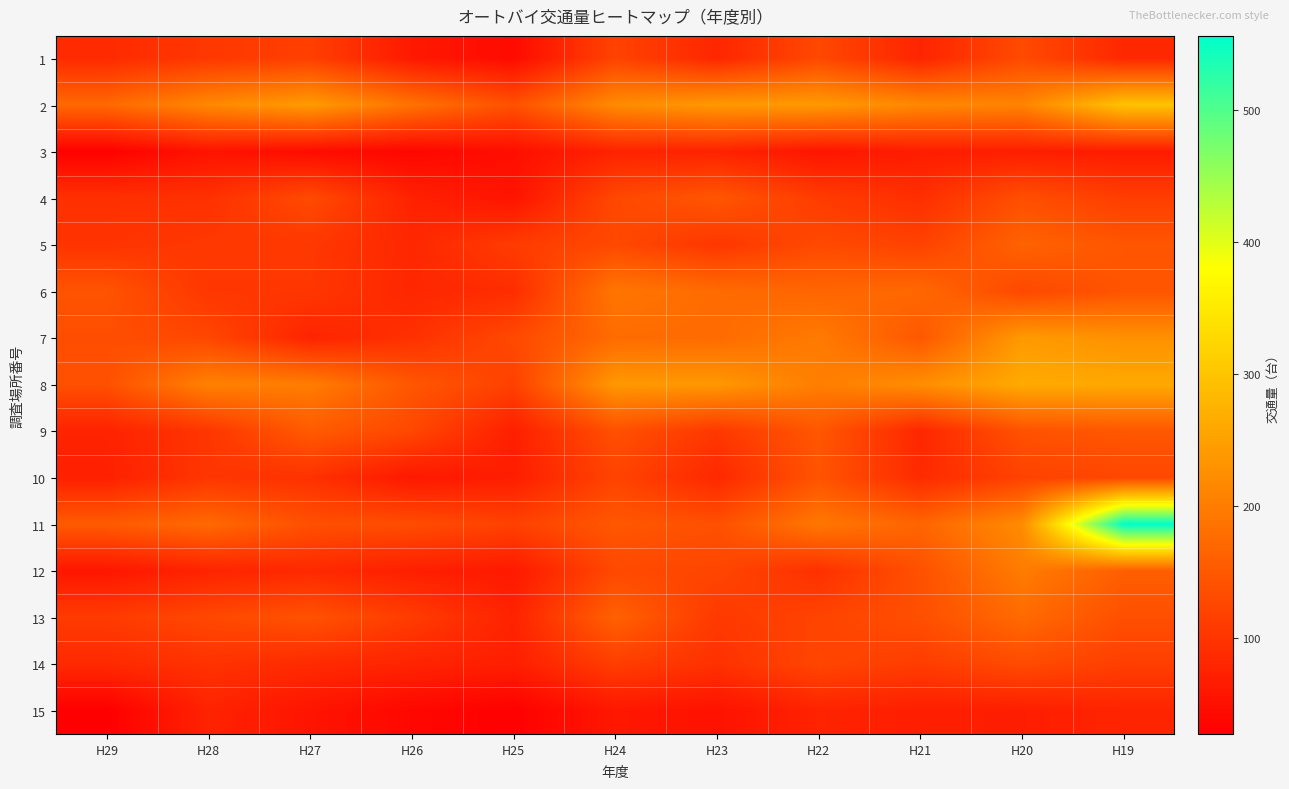

At how many categories does at least one series exceed 353?

1